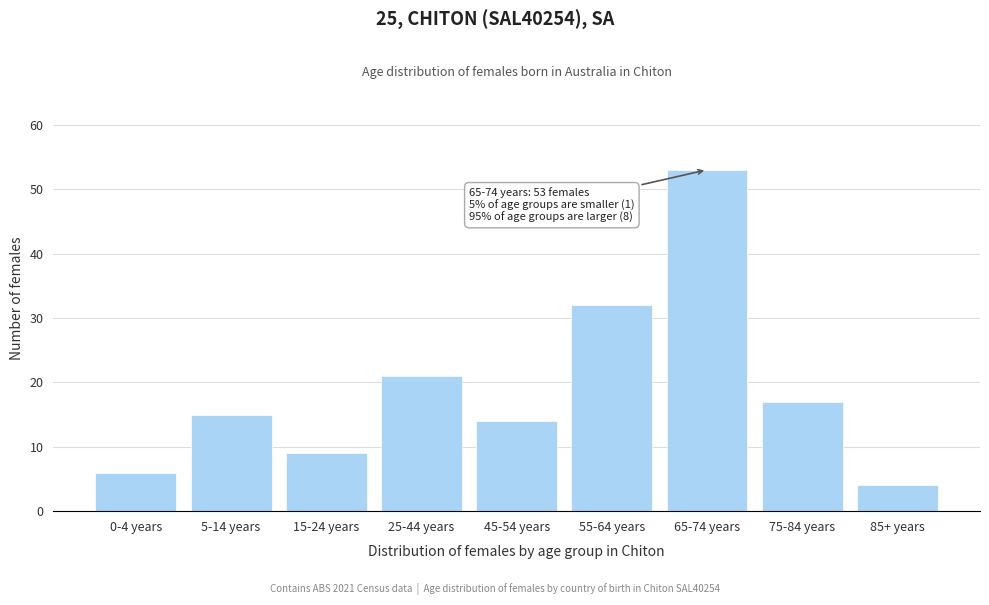

Reading left to right, extract all data points from this chart.

0-4 years=6	5-14 years=15	15-24 years=9	25-44 years=21	45-54 years=14	55-64 years=32	65-74 years=53	75-84 years=17	85+ years=4